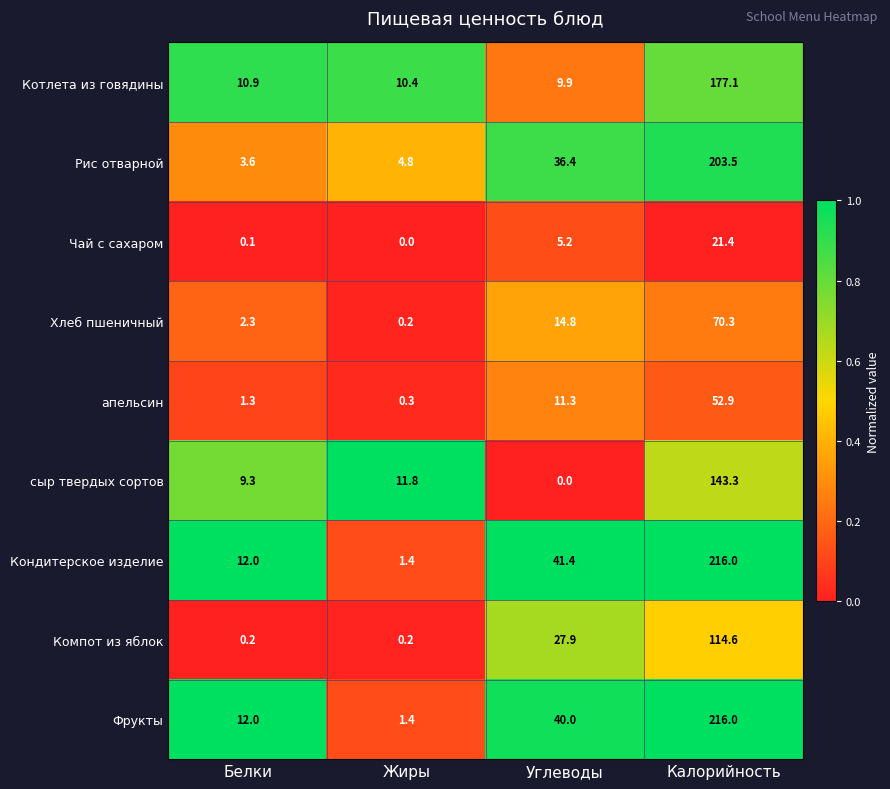

Which label corresponds to the largest value in the chart?

Калорийность